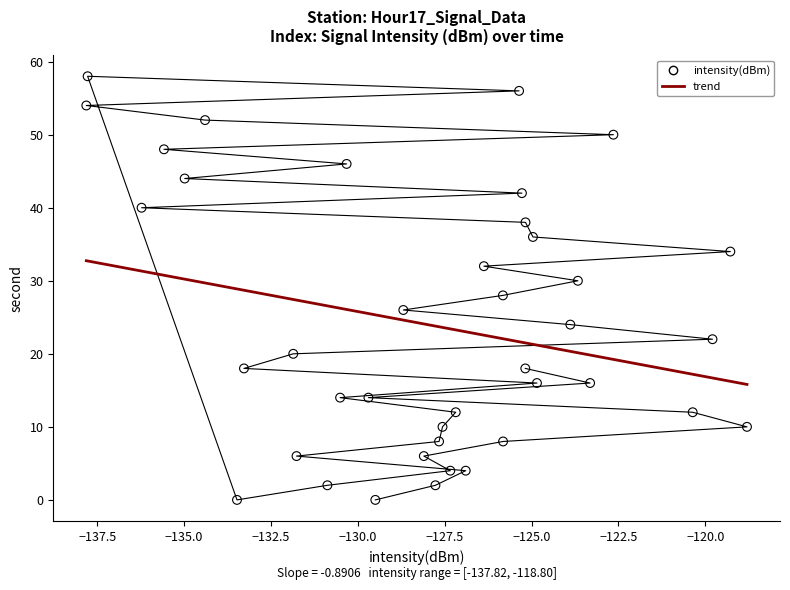

What is the range of Y values (max minus min)?

58